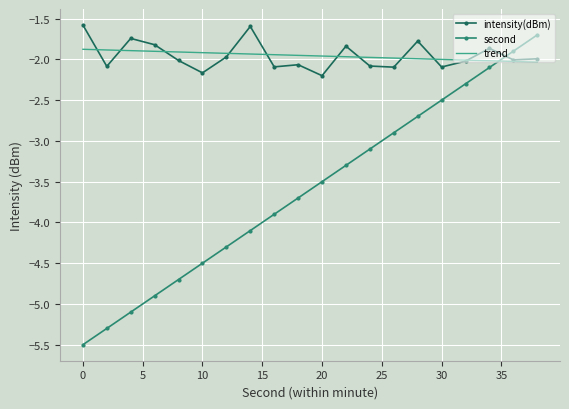

What is the maximum value shown in the chart?

-1.6